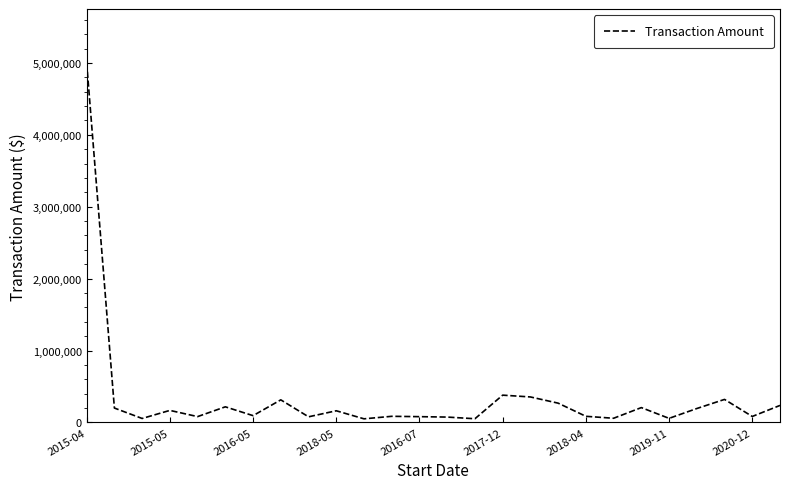

What is the difference between the maximum and minimum values?

4950002